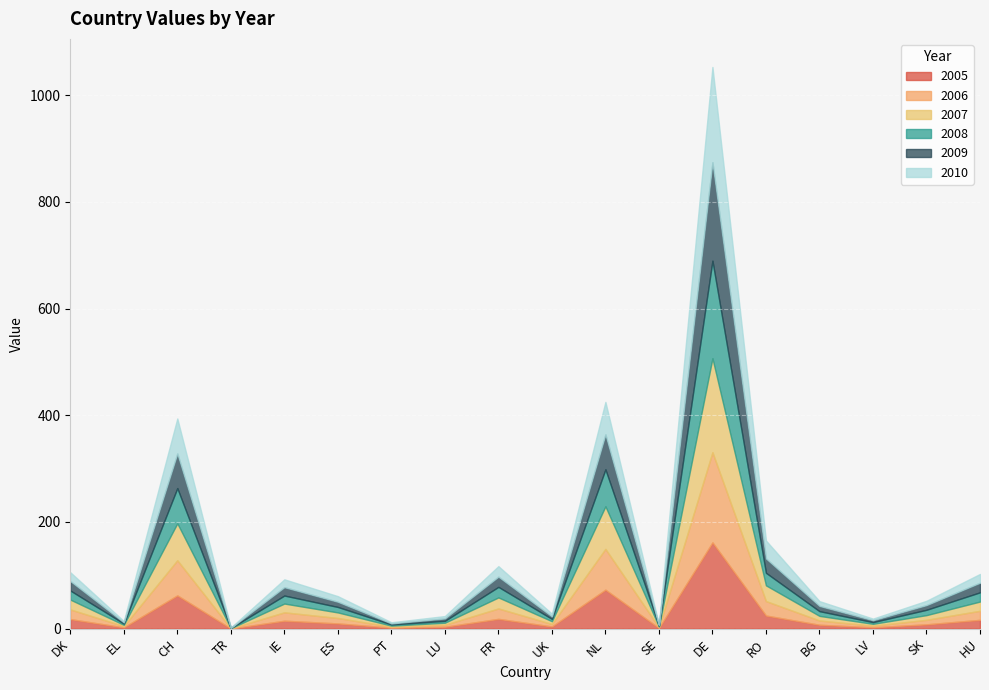

How many times do 2005 and 2008 cross each other?

5